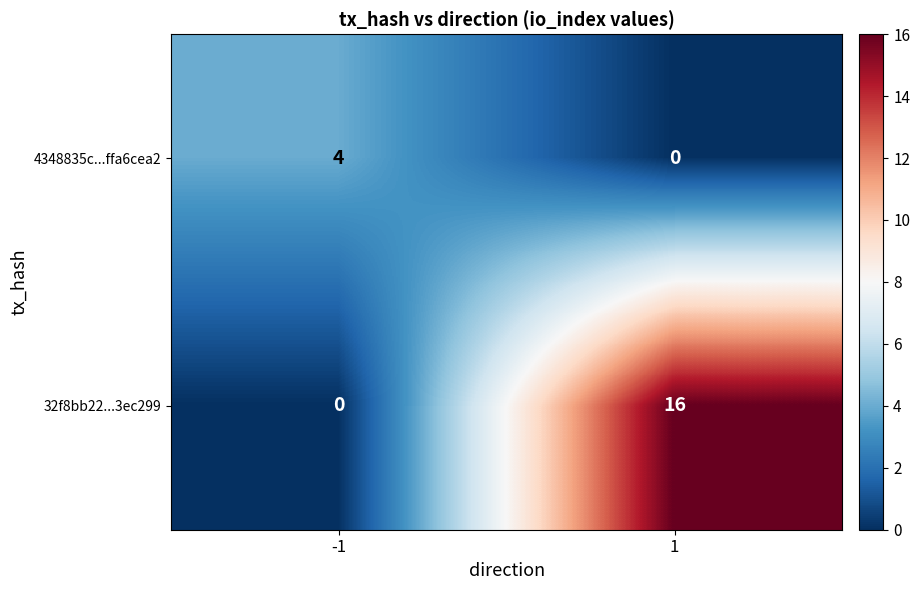

What is the difference between the highest and lowest values at -1?

4